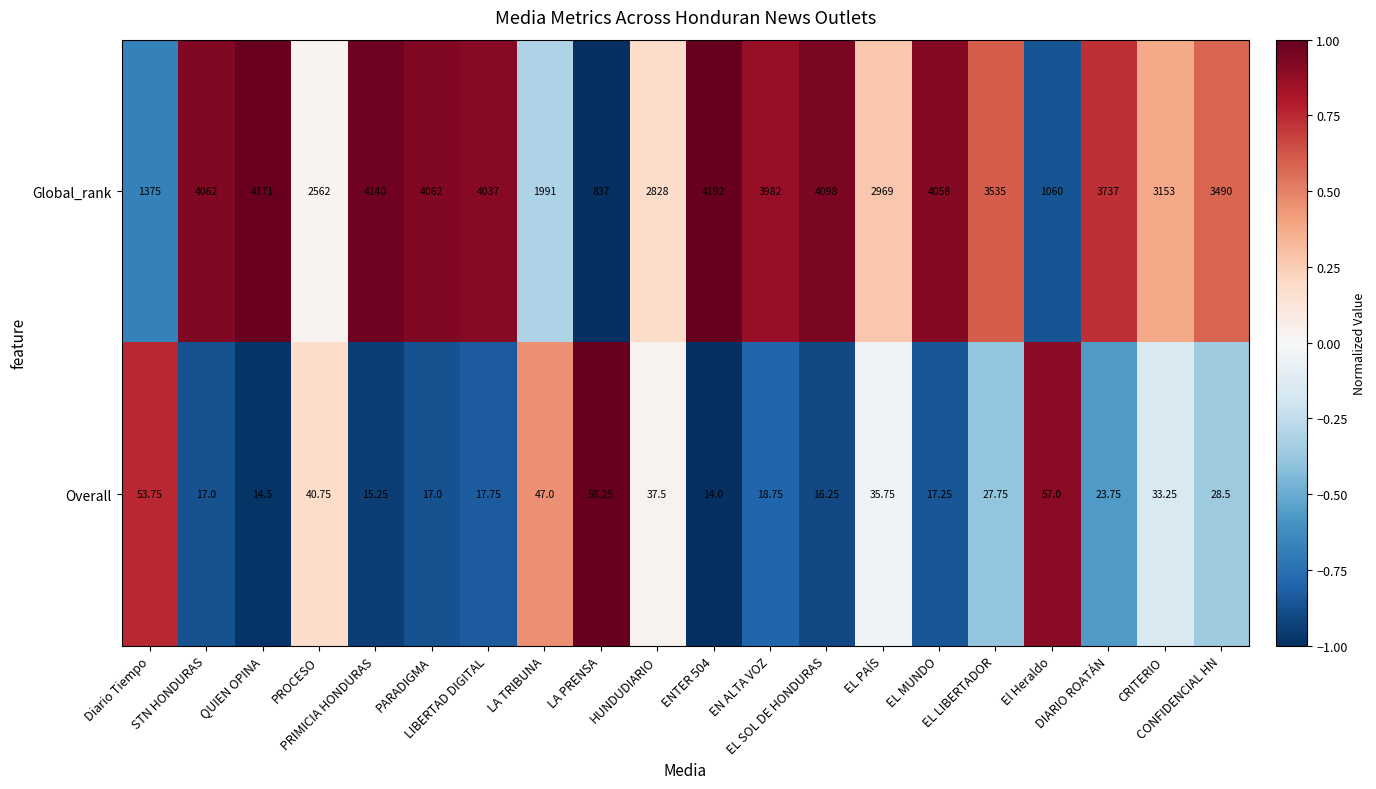

How many values in the Global_rank series are below 3737?

10